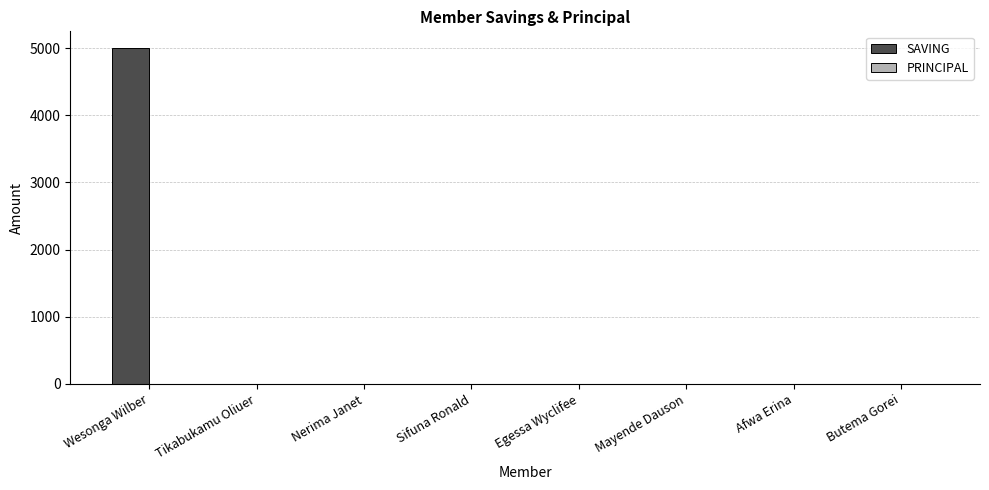

Which label corresponds to the largest value in the chart?

Wesonga Wilber